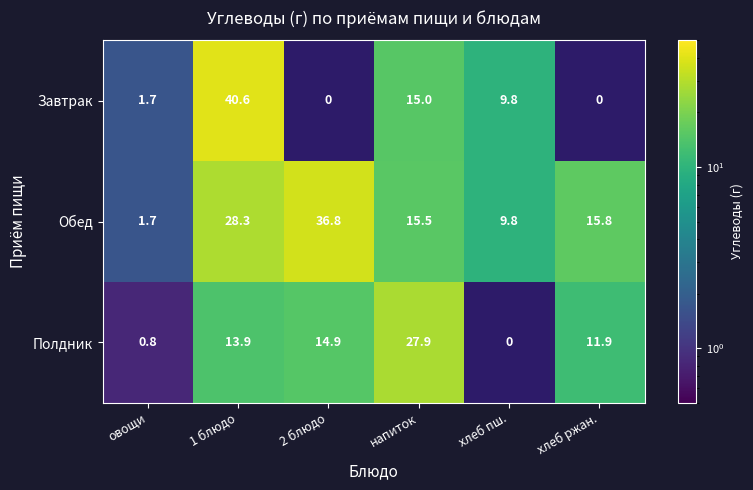

Which category has the highest value in the Обед series?

2 блюдо